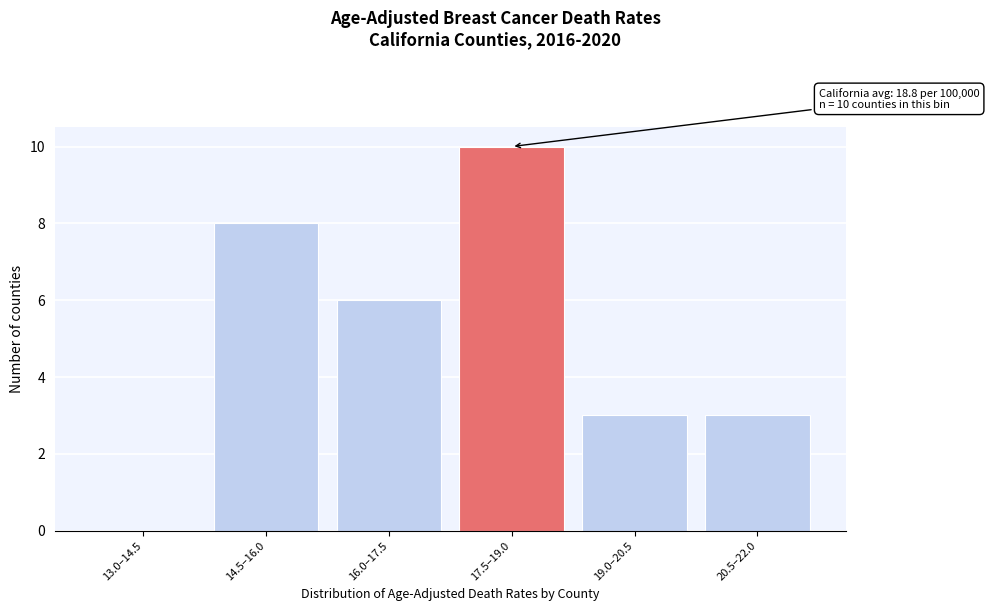

Reading right to left, what are all the values shown in this chart?

20.5–22.0=3	19.0–20.5=3	17.5–19.0=10	16.0–17.5=6	14.5–16.0=8	13.0–14.5=0